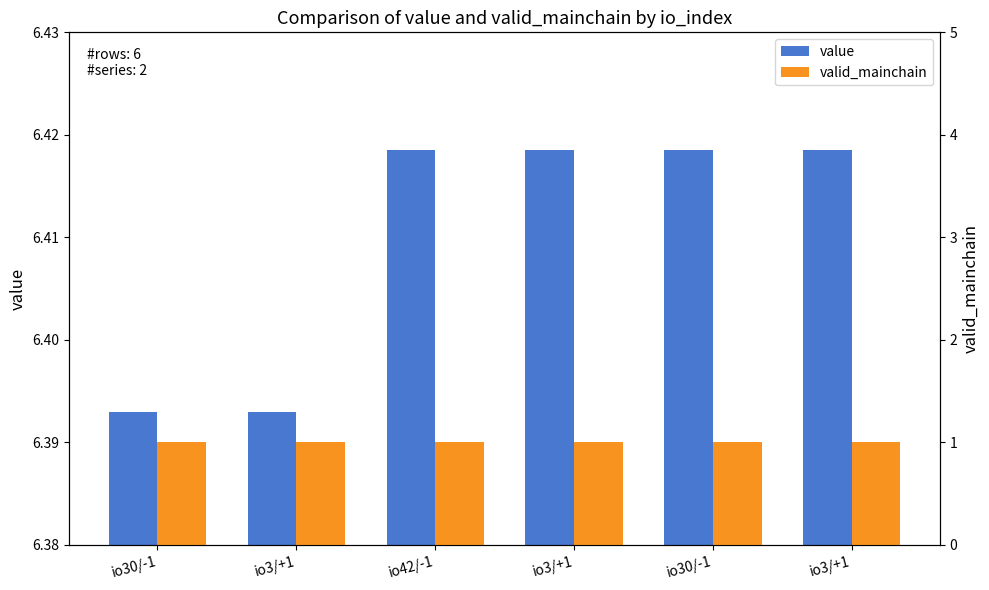

True or false: value has a value of 3.2 at io3/+1.

False